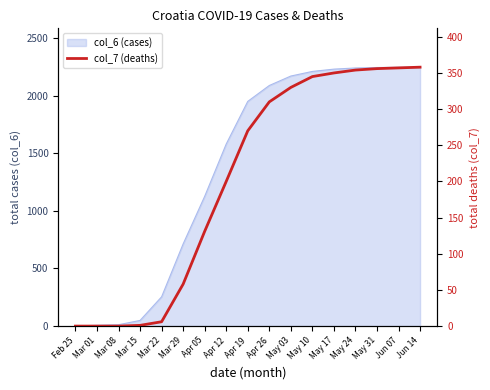

Count the number of values greater than 270.

8